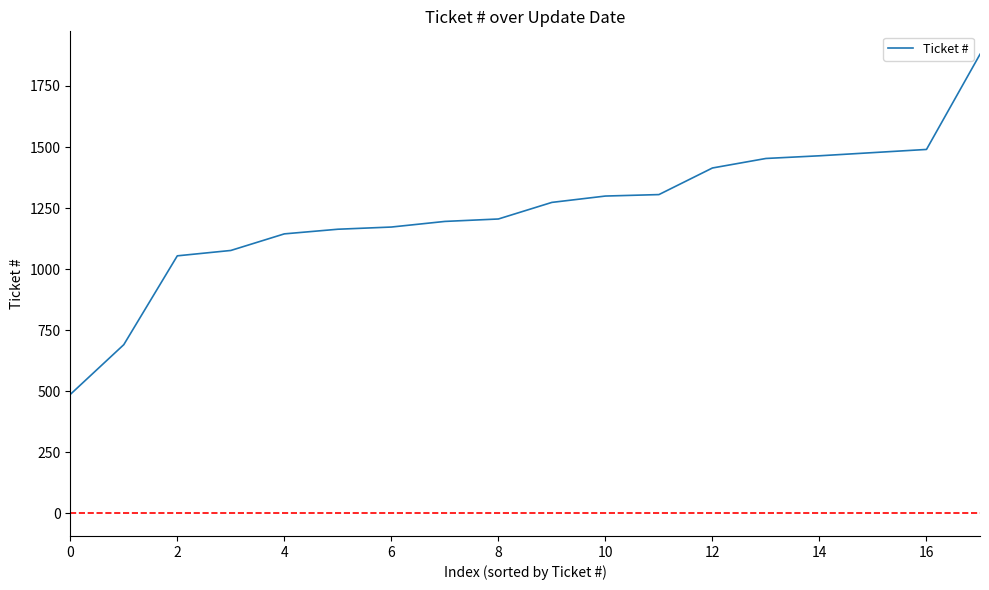

What is the smallest value displayed?

486